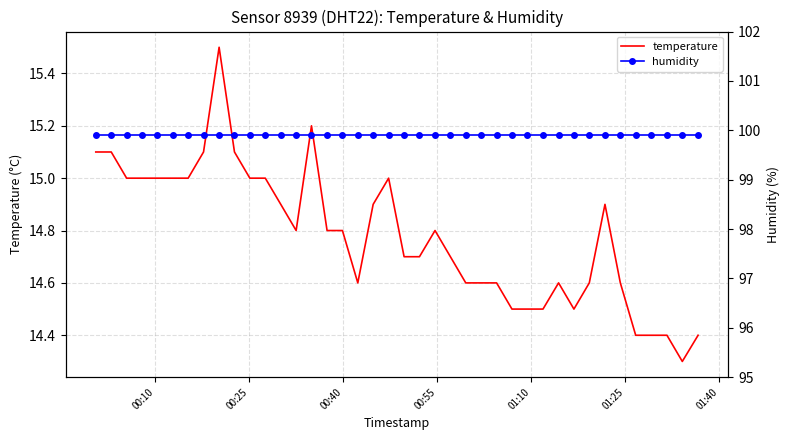

What is the maximum value for temperature?

15.5